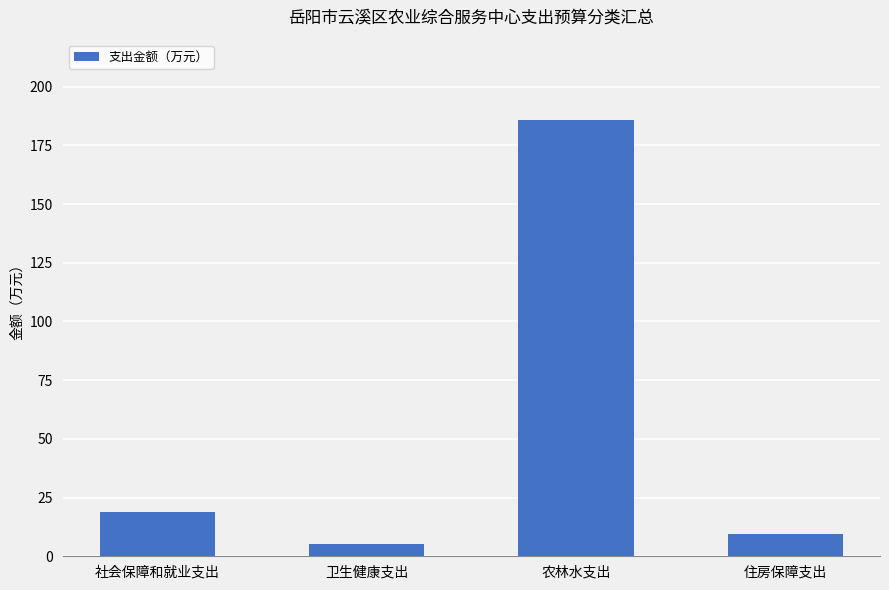

What is the difference between the second highest and minimum values?

13.4